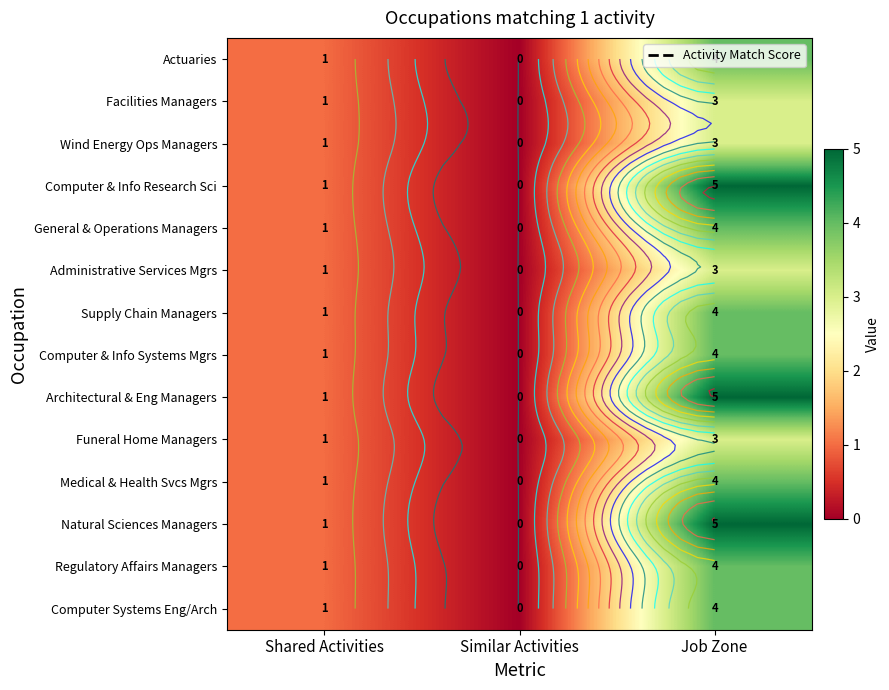

The value of Computer Systems Eng/Arch at Job Zone is 2. True or false?

False